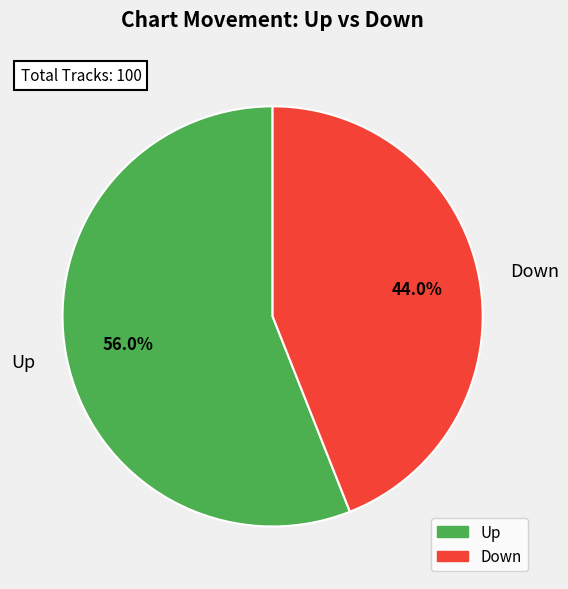

Combined, what portion of the pie is Down and Up?

100.0%